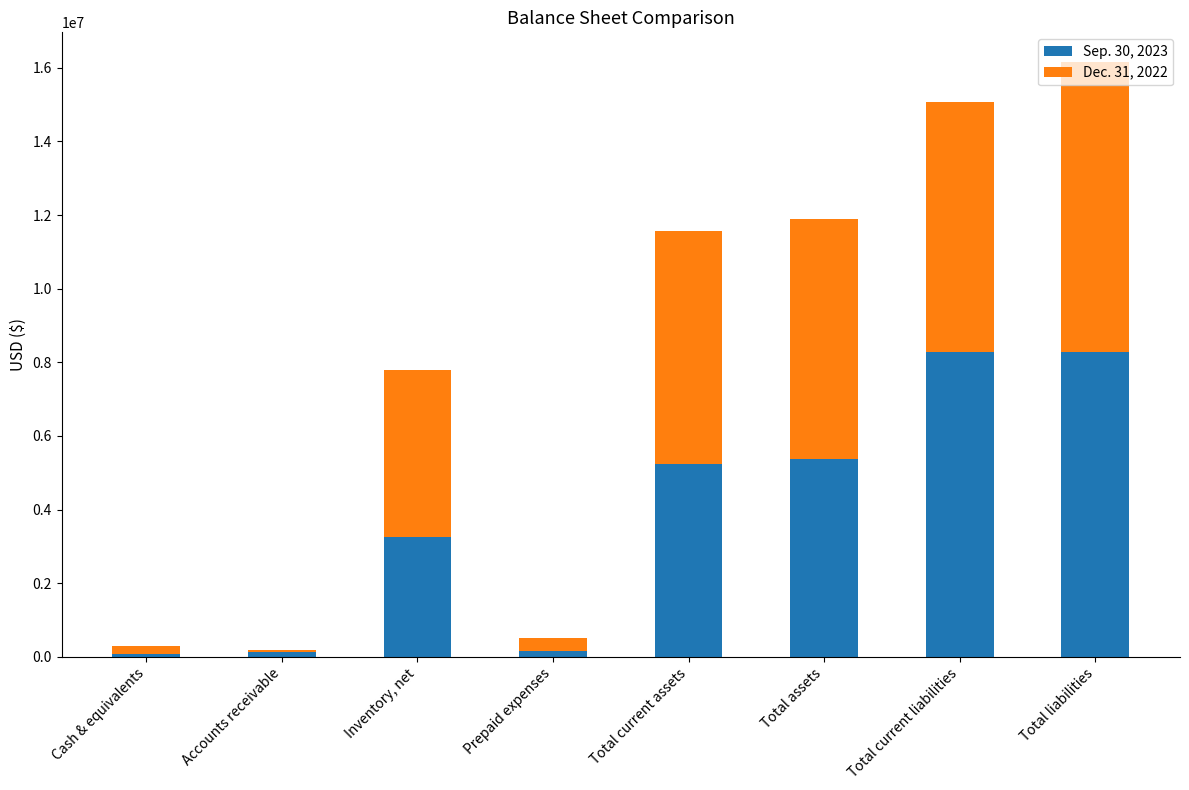

What is the total value across all series at Total current liabilities?

15067836